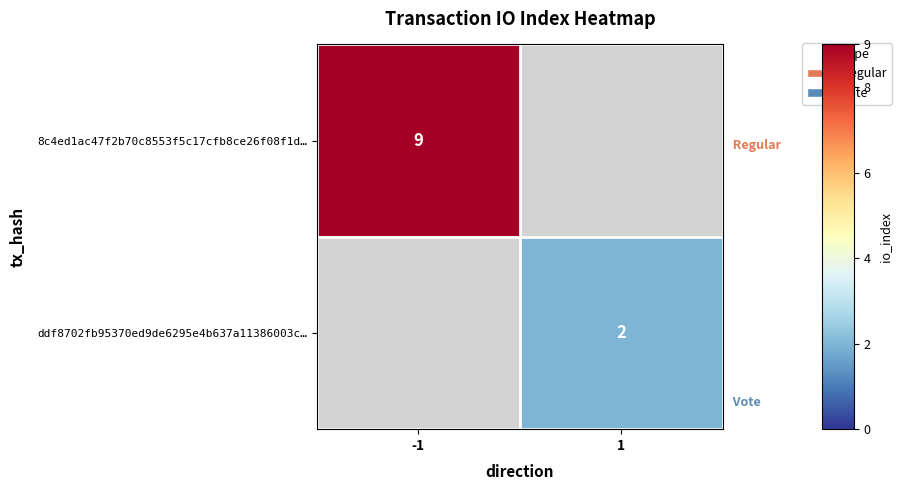

The 8c4ed1ac47f2b70c8553f5c17cfb8ce26f08f1d… series shows 14 at -1. True or false?

False